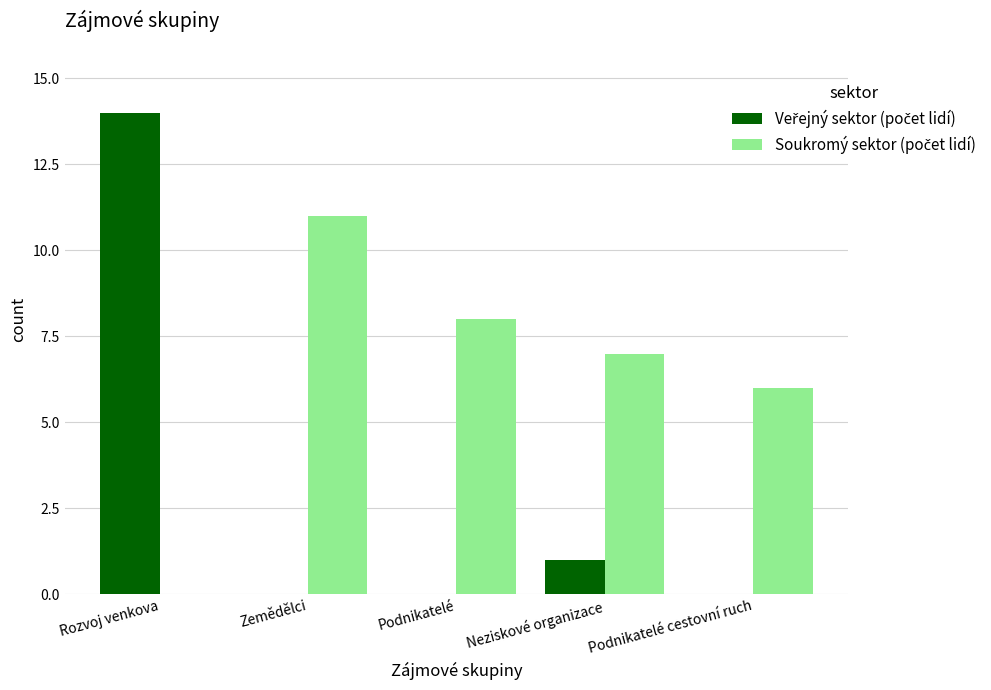

What is the total value across all series at Neziskové organizace?

8